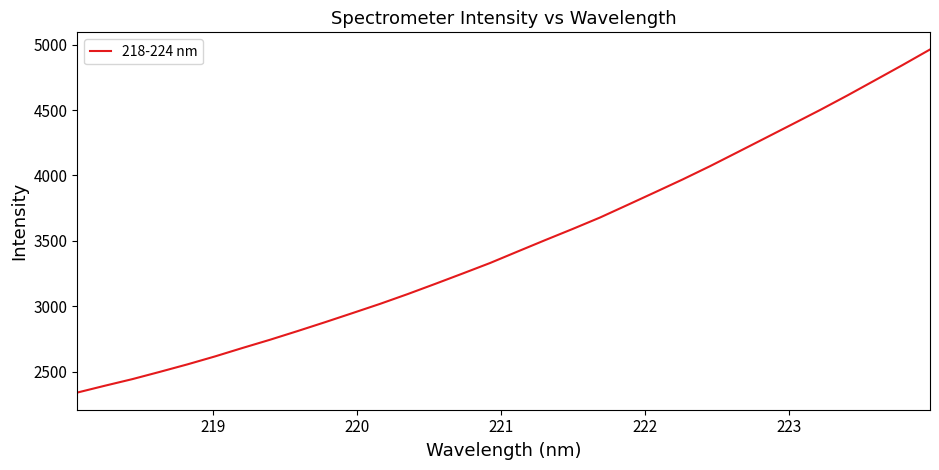

What is the smallest value displayed?

2340.9